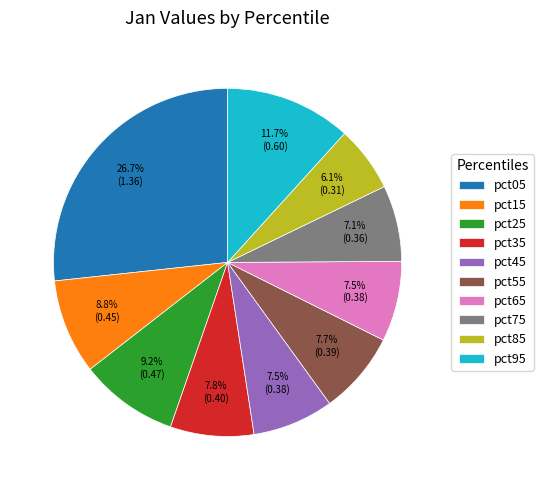

How many segments does this pie chart have?

10